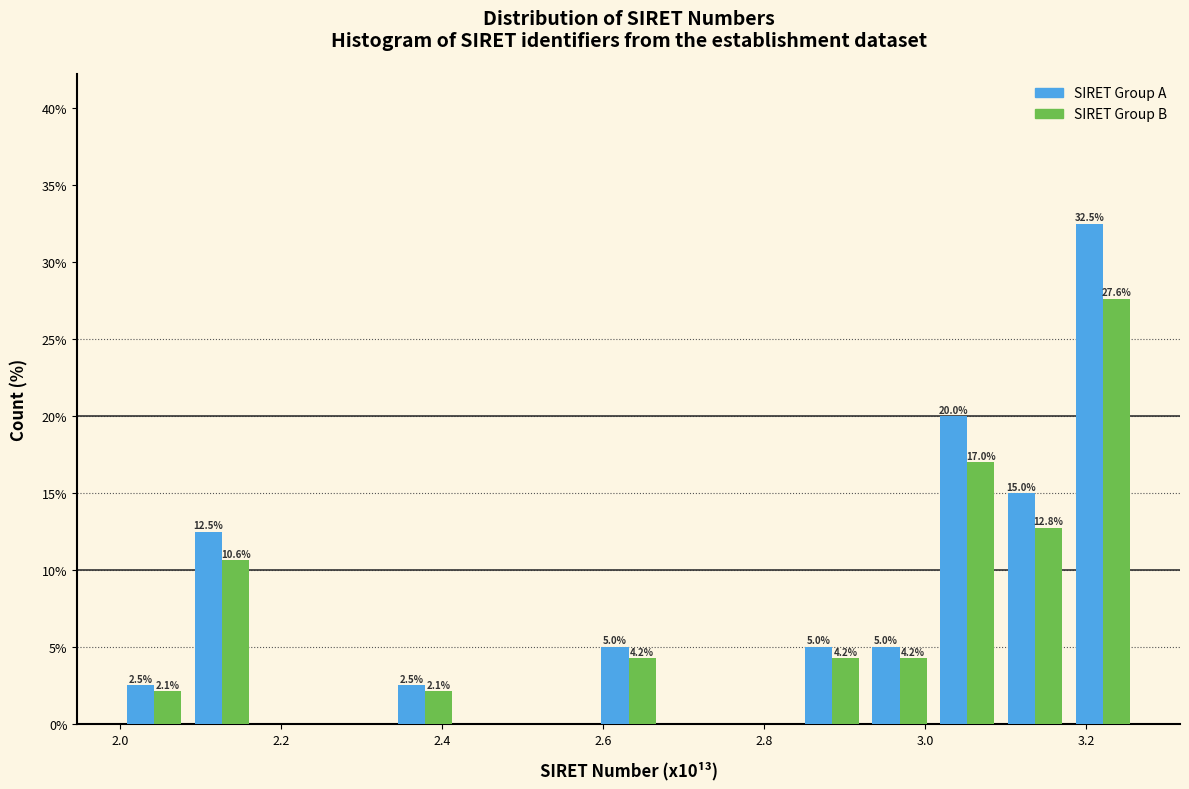

In the SIRET Group A series, which range on the x-axis has the tallest bar?

3.18 to 3.26